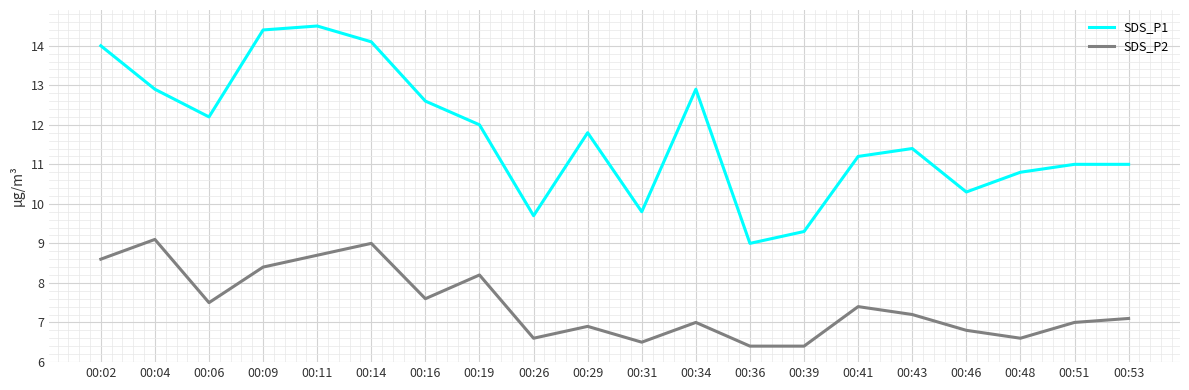

Reading right to left, transcribe all the data shown in this chart.

SDS_P1: 00:53=11.0	00:51=11.0	00:48=10.8	00:46=10.3	00:43=11.4	00:41=11.2	00:39=9.3	00:36=9.0	00:34=12.9	00:31=9.8	00:29=11.8	00:26=9.7	00:19=12.0	00:16=12.6	00:14=14.1	00:11=14.5	00:09=14.4	00:06=12.2	00:04=12.9	00:02=14.0
SDS_P2: 00:53=7.1	00:51=7.0	00:48=6.6	00:46=6.8	00:43=7.2	00:41=7.4	00:39=6.4	00:36=6.4	00:34=7.0	00:31=6.5	00:29=6.9	00:26=6.6	00:19=8.2	00:16=7.6	00:14=9.0	00:11=8.7	00:09=8.4	00:06=7.5	00:04=9.1	00:02=8.6